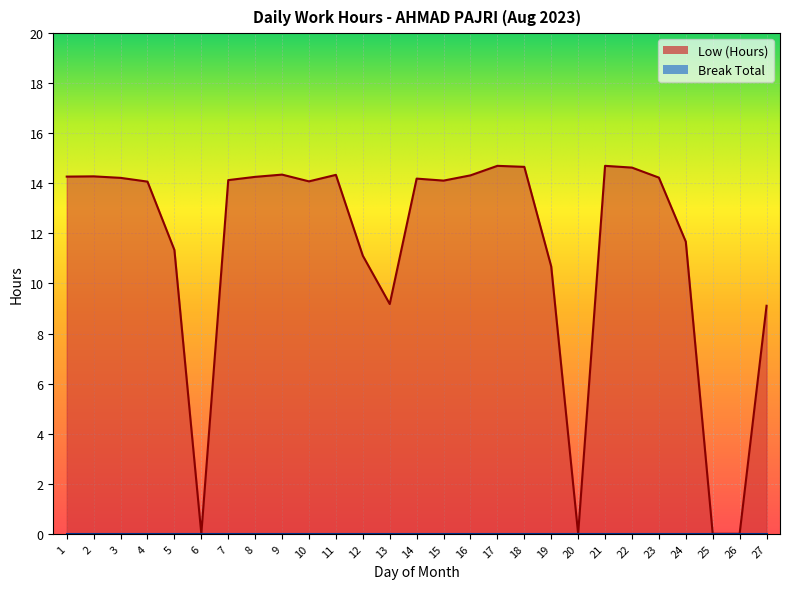

True or false: there are more than 2 points higher than both neighbors.

True